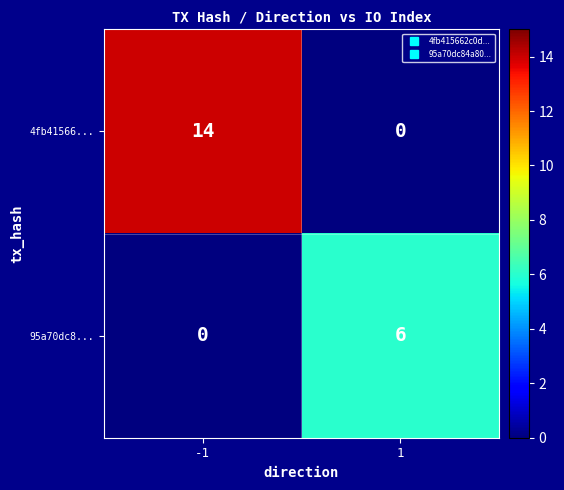

At -1, list the series in order from largest to smallest.

4fb41566..., 95a70dc8...